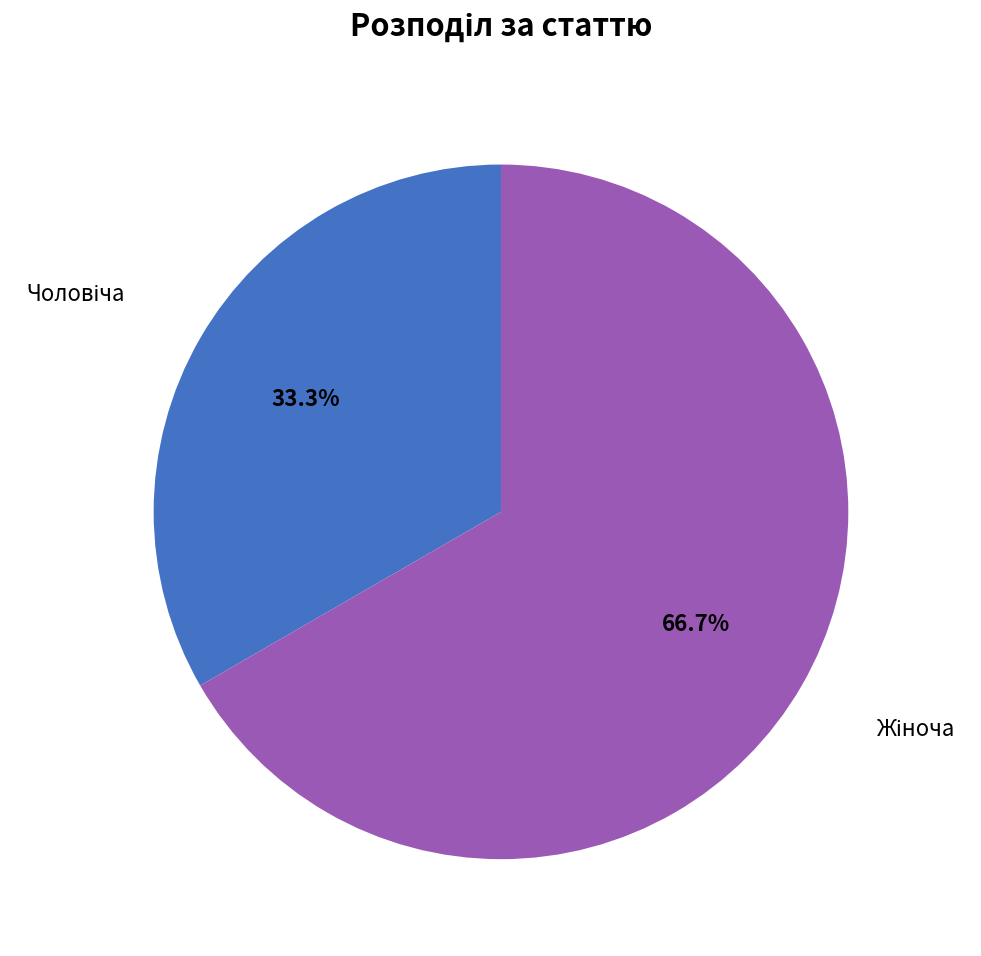

What is the majority slice?

Жіноча